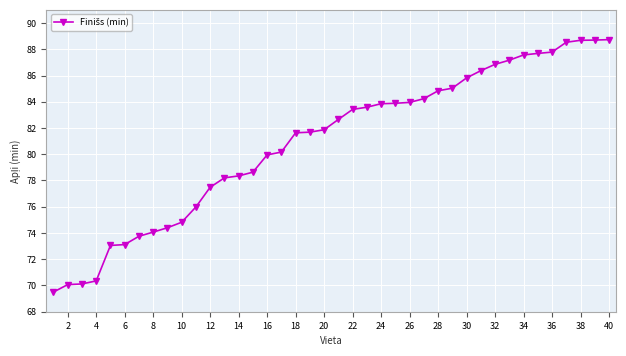

What is the sum of all values?

3236.5